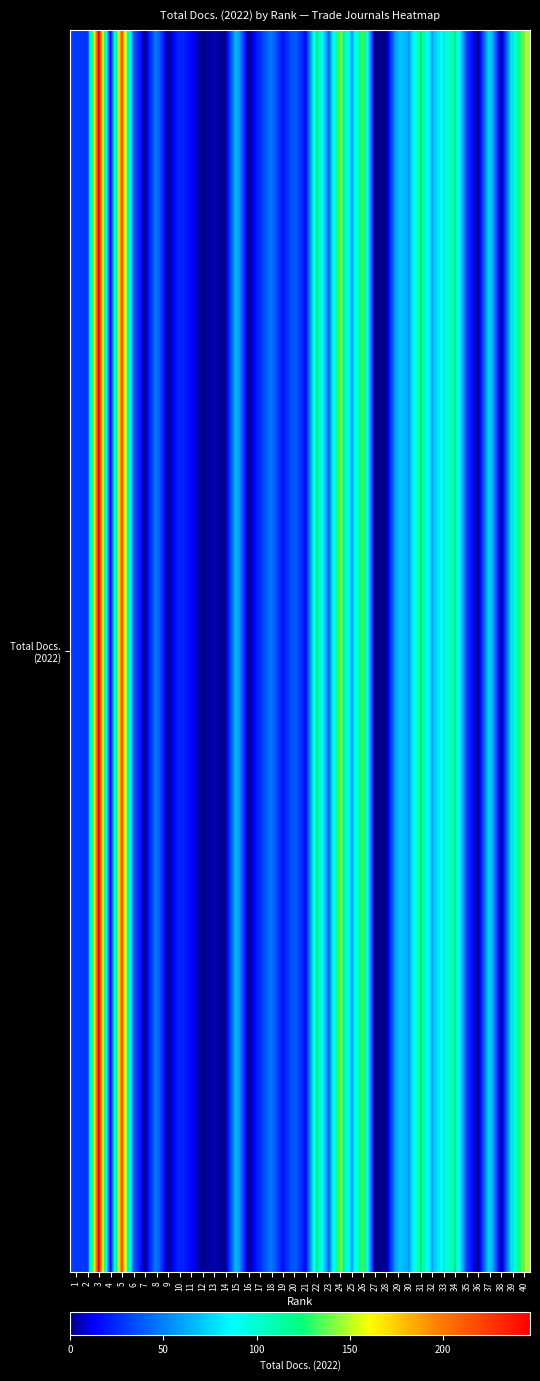

What is the average value?

57